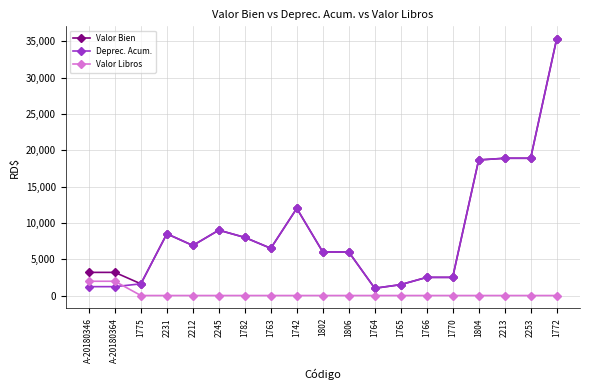

Read the Deprec. Acum. value at A-20180364.

1220.9